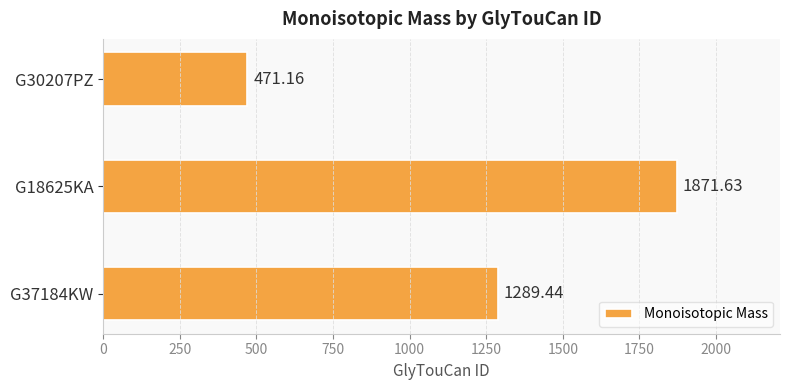

Rank the categories by value from lowest to highest.

G30207PZ, G37184KW, G18625KA